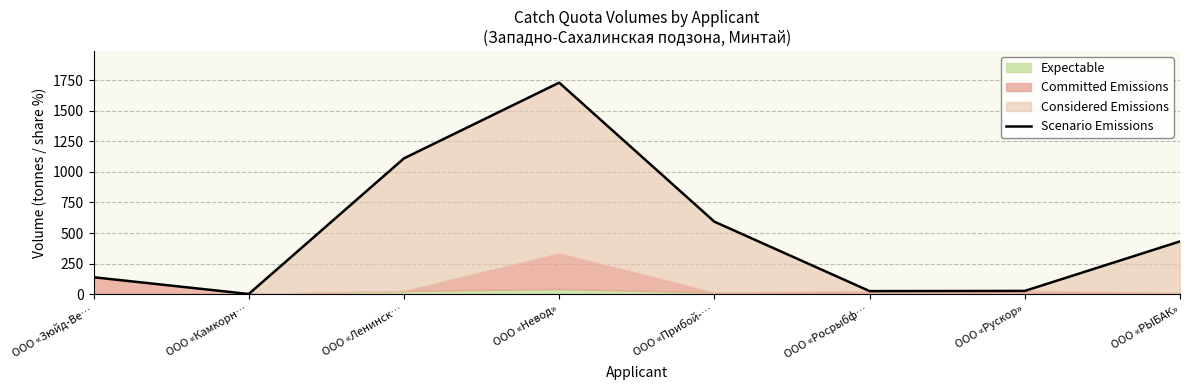

At which label is the value closest to 865?

ООО «Ленинск…